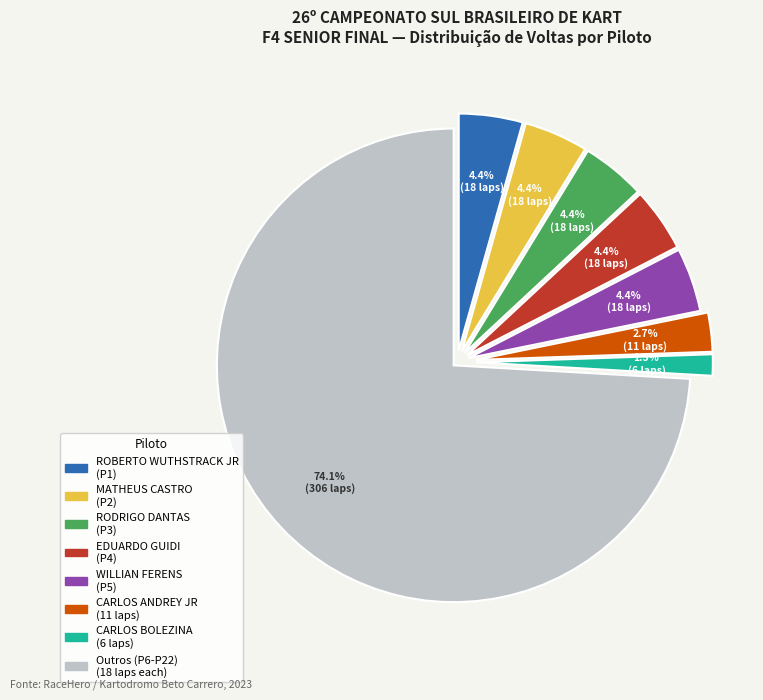

Does LUCIAN BRANDALIZE account for over 50% of the chart?

No